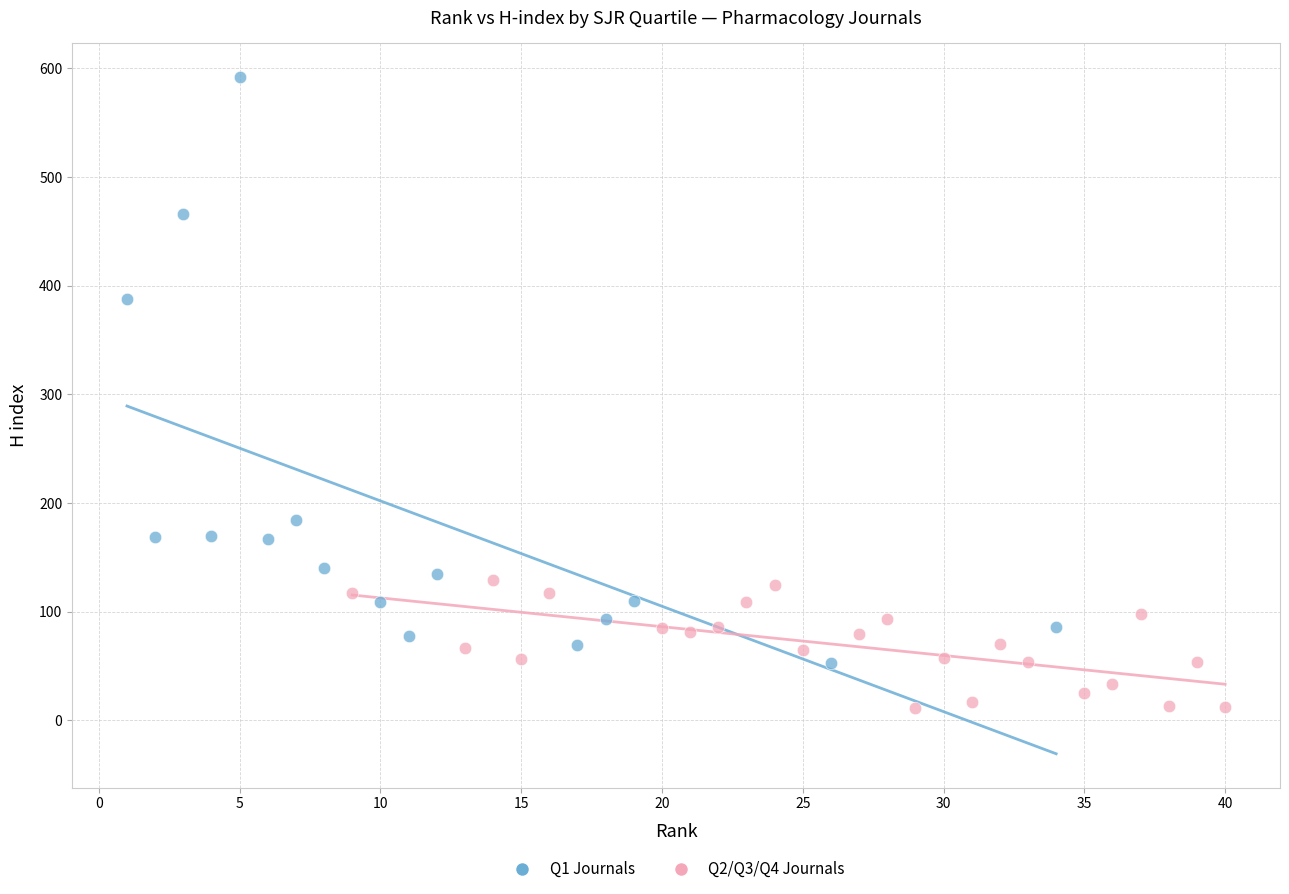

Which series has the largest Y range (max minus min)?

Q1 Journals